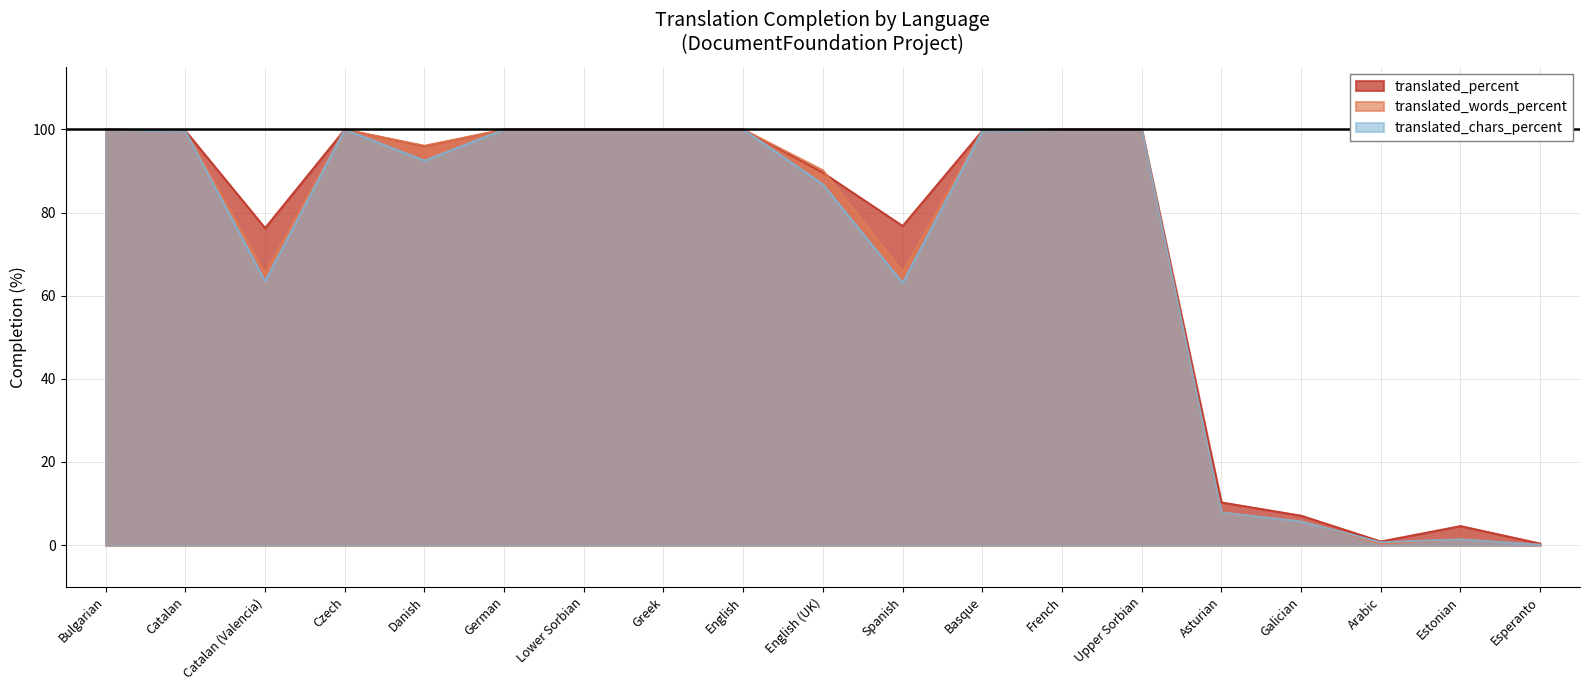

What is the maximum value shown in the chart?

100.0